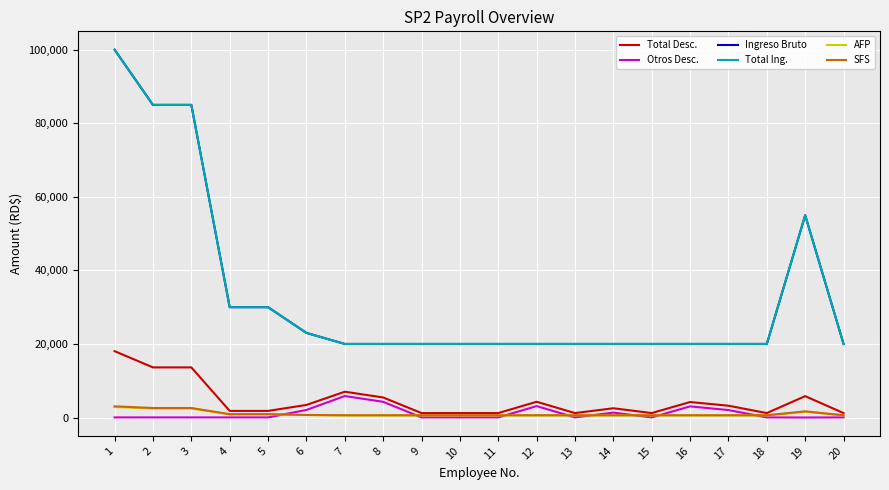

Does the chart have visible grid lines?

Yes